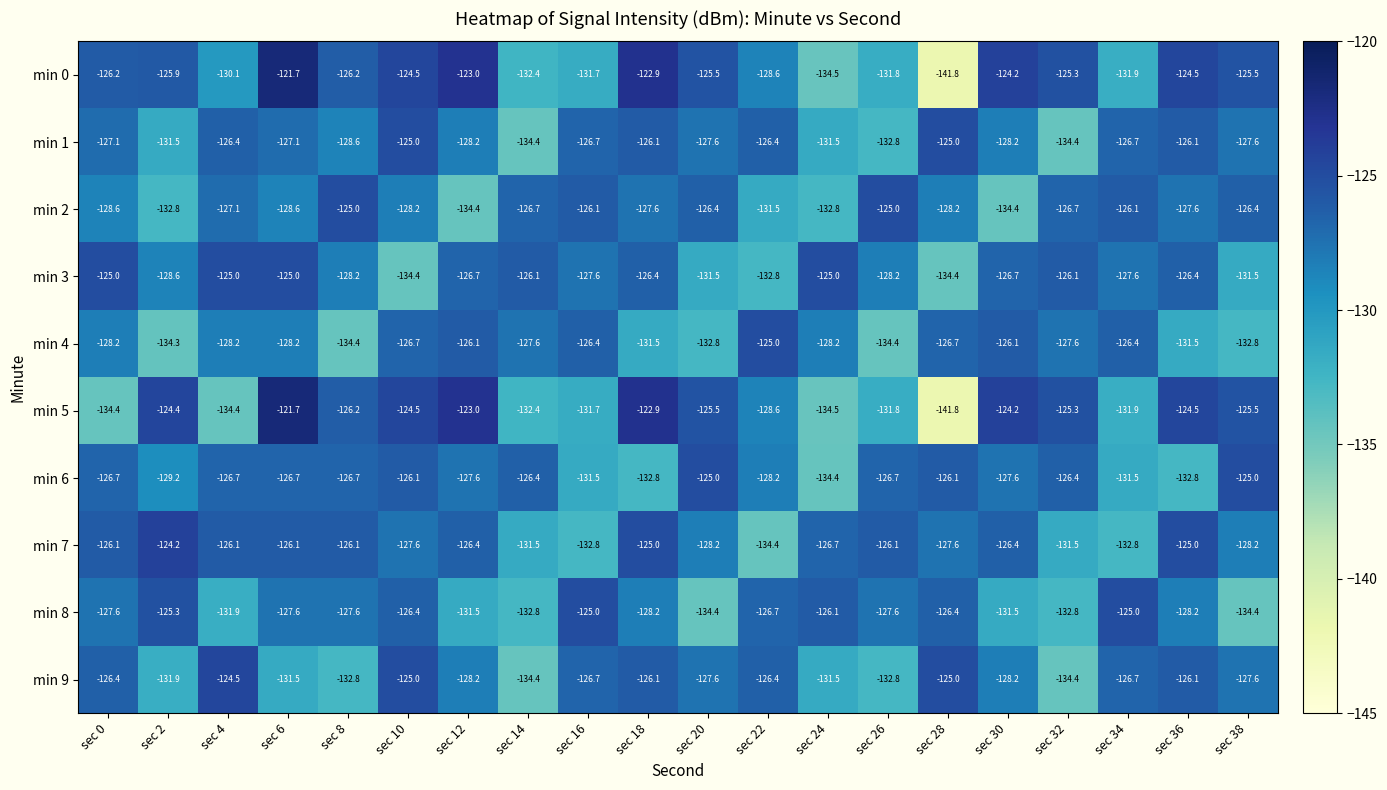

What is the spread (max minus min) of values at sec 24?

9.5